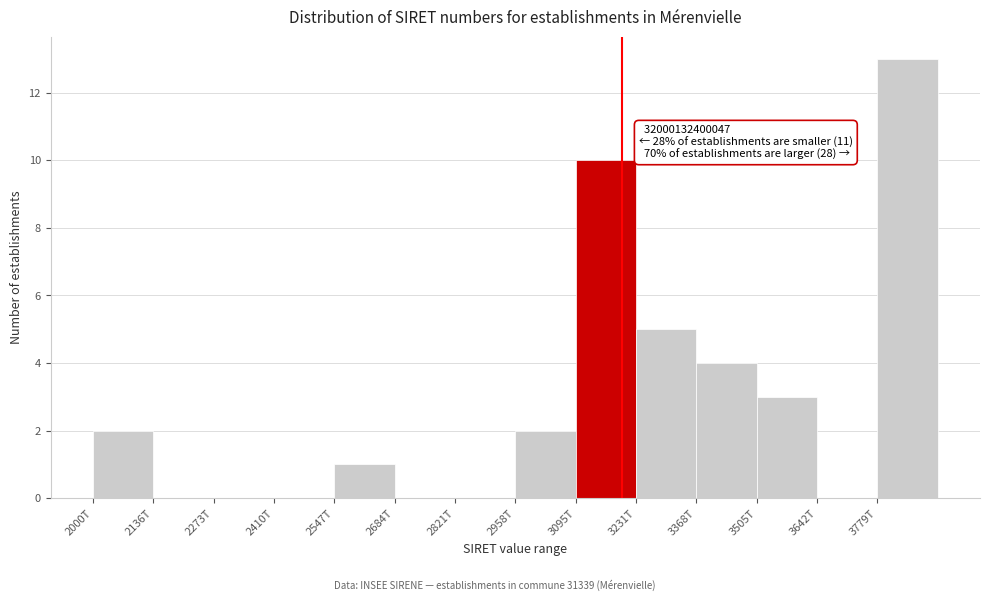

Reading right to left, what are all the values shown in this chart?

3779T=13	3642T=0	3505T=3	3368T=4	3231T=5	3095T=10	2958T=2	2821T=0	2684T=0	2547T=1	2410T=0	2273T=0	2136T=0	2000T=2